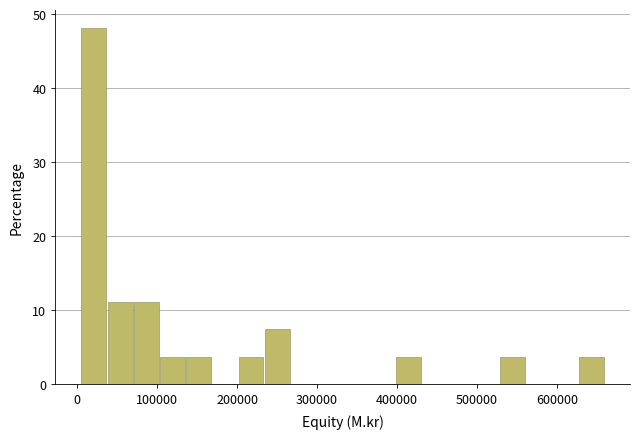

Read against the x-axis, roughly where is the centre of the tallest bar?

20000